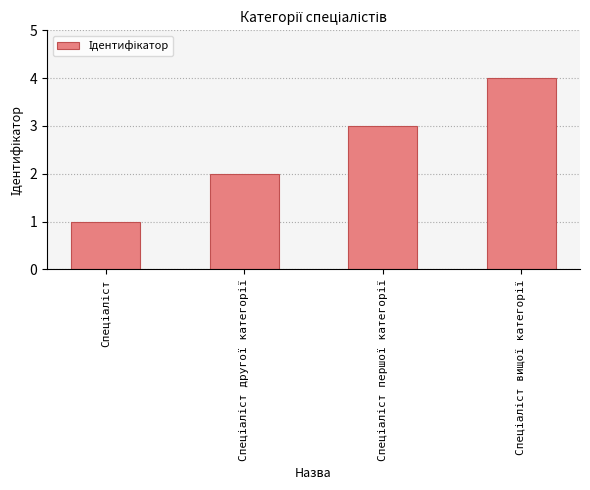

What is the difference between the maximum and minimum values?

3